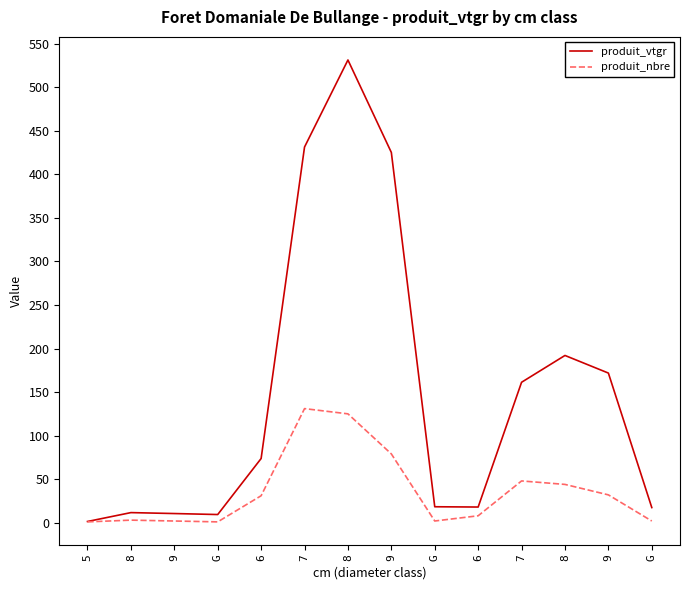

What are all the series names shown in the legend?

produit_vtgr, produit_nbre